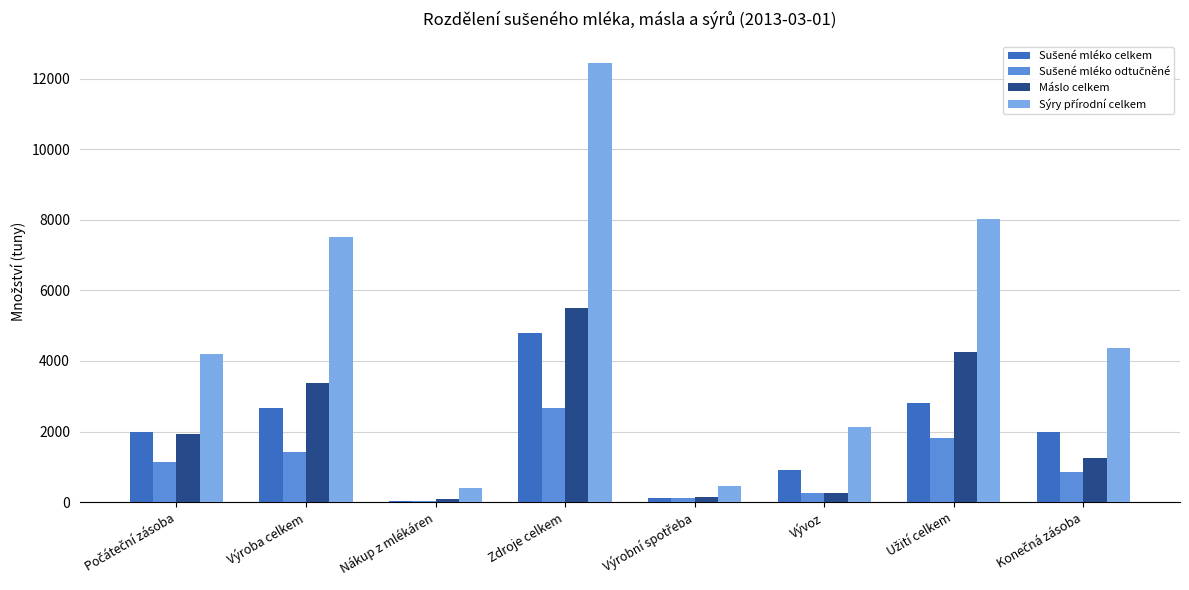

Which category has the highest value in the Máslo celkem series?

Zdroje celkem